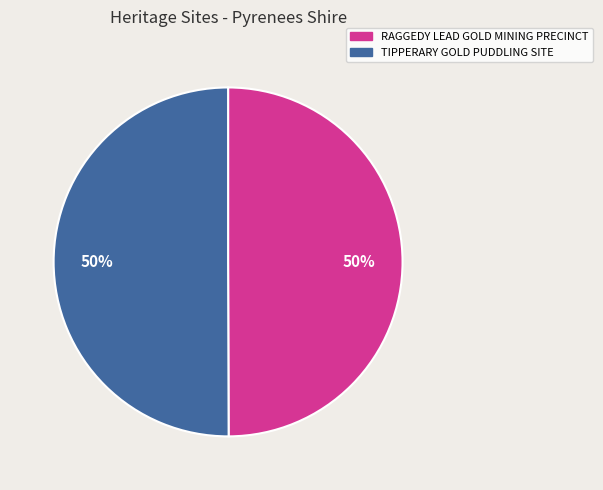

To the nearest percent, what percentage of the pie is RAGGEDY LEAD GOLD MINING PRECINCT?

50%